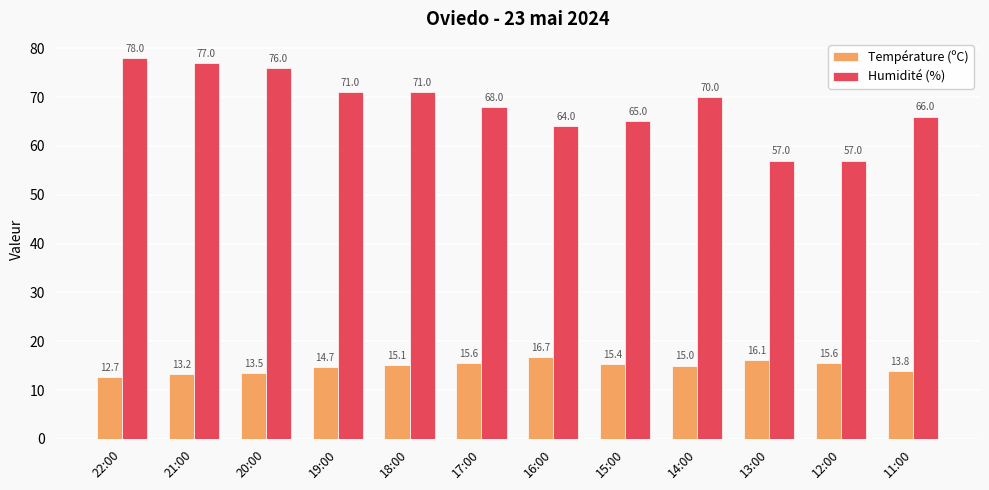

Is it true that Humidité (%) equals 19.2 at 18:00?

False